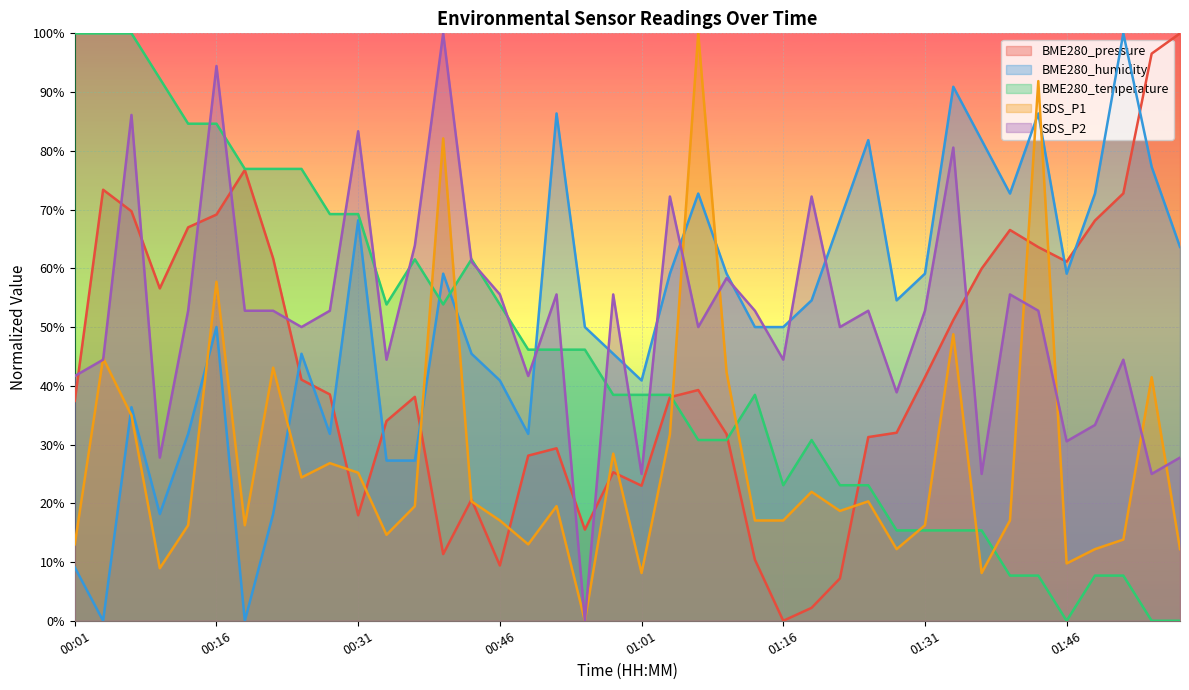

What is the value of the SDS_P2 point at the 25th from the left?

52.8